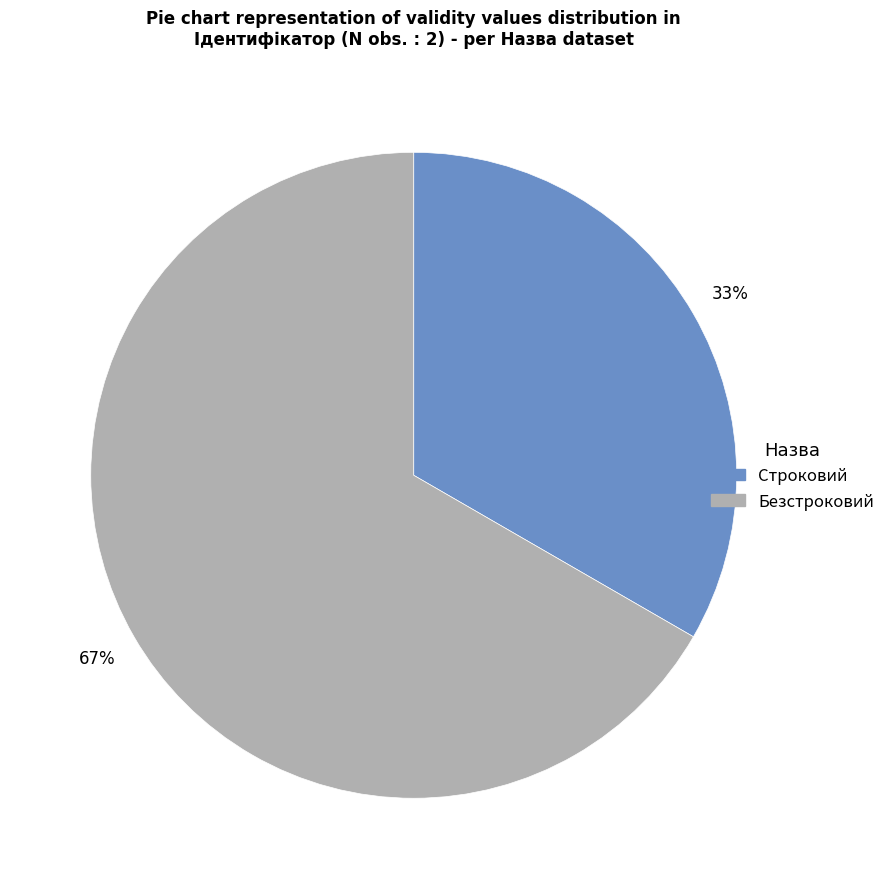

Between Безстроковий and Строковий, which is larger?

Безстроковий